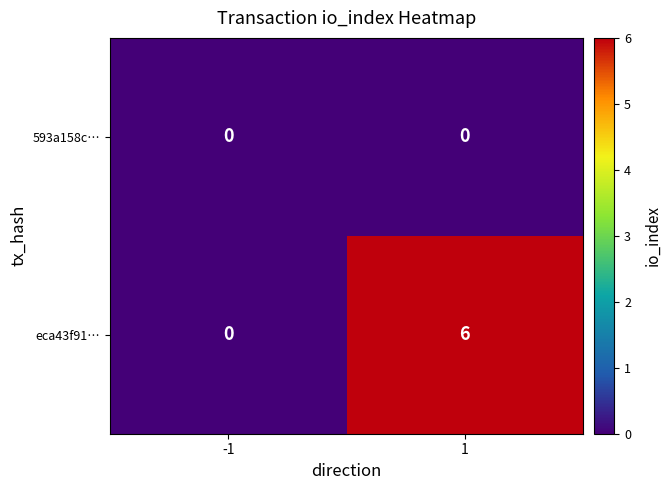

Reading left to right, list all the values displayed in this chart.

593a158c…: 0	0
eca43f91…: 0	6